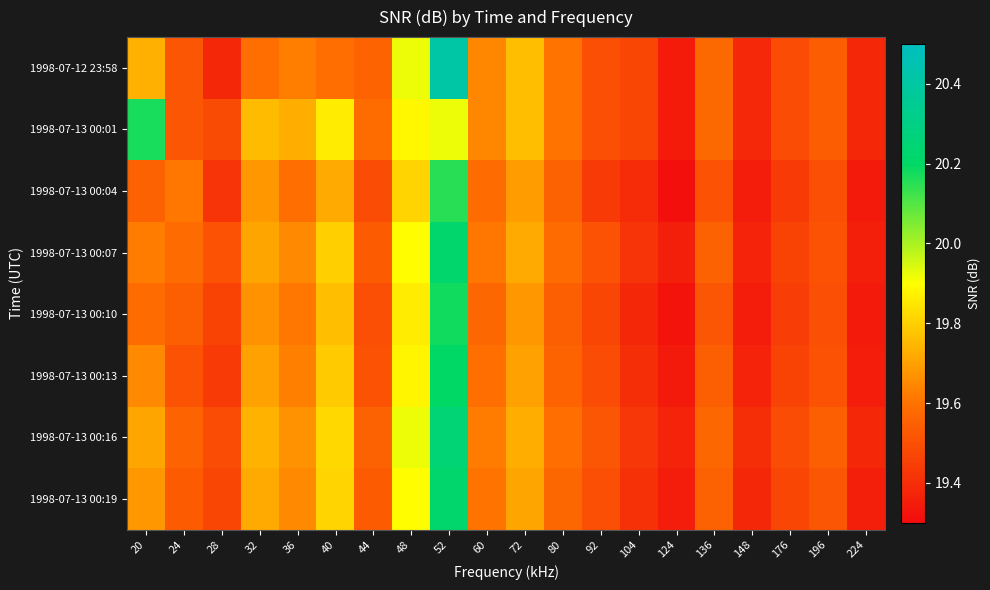

How many series are shown in this chart?

8